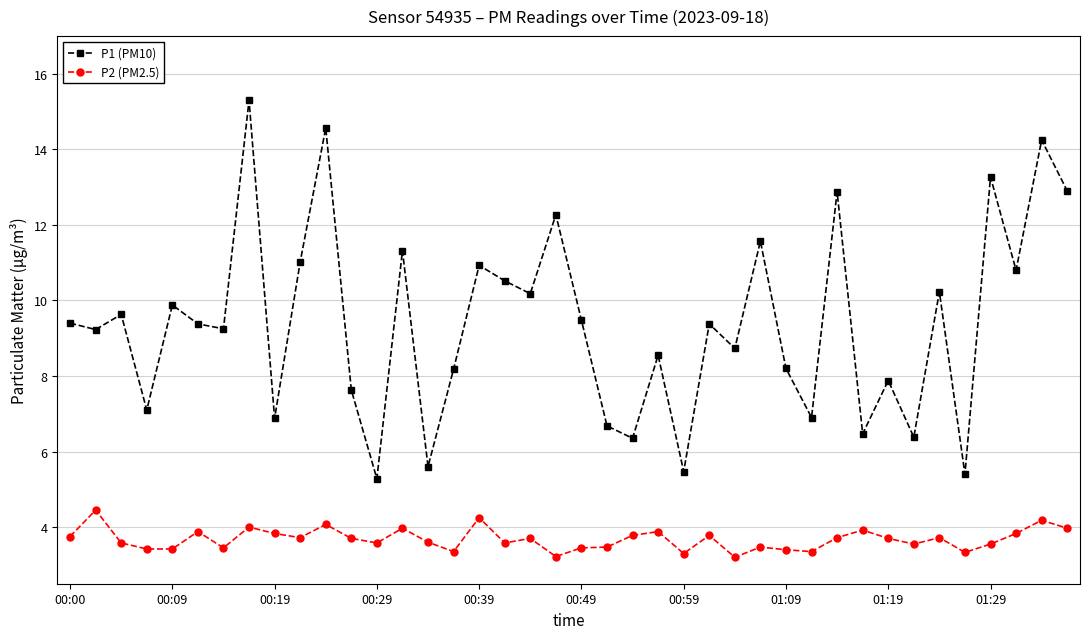

What is the lowest value of the P1 (PM10) series?

5.3